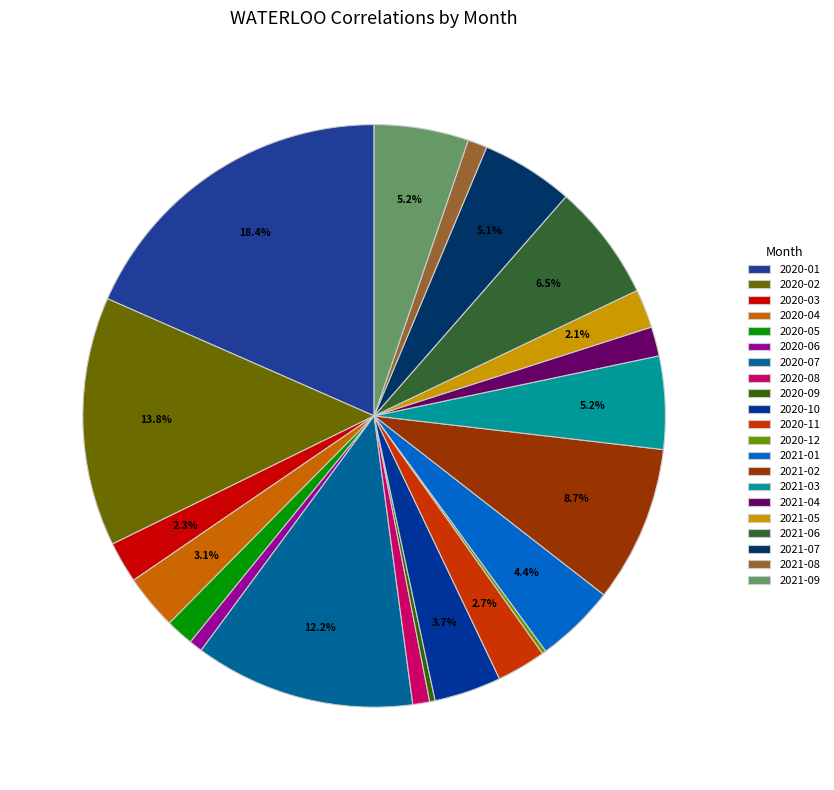

What percentage is NOT represented by 2021-07?

94.9%